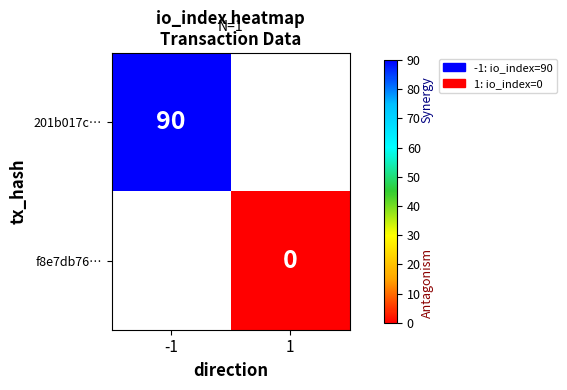

The value of 201b017c… at -1 is 90. True or false?

True